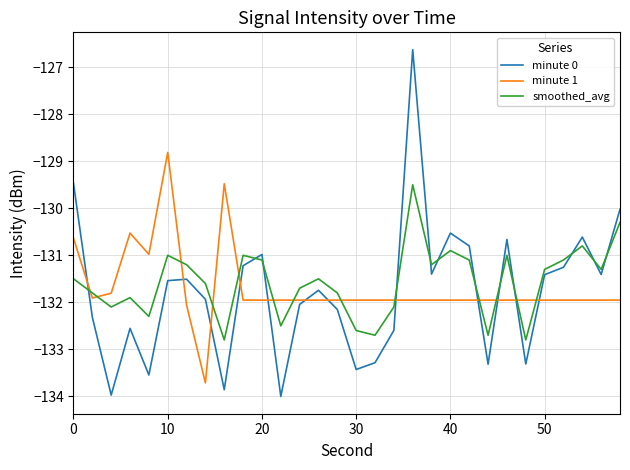

What is the difference between the maximum and minimum values in the smoothed_avg series?

3.3